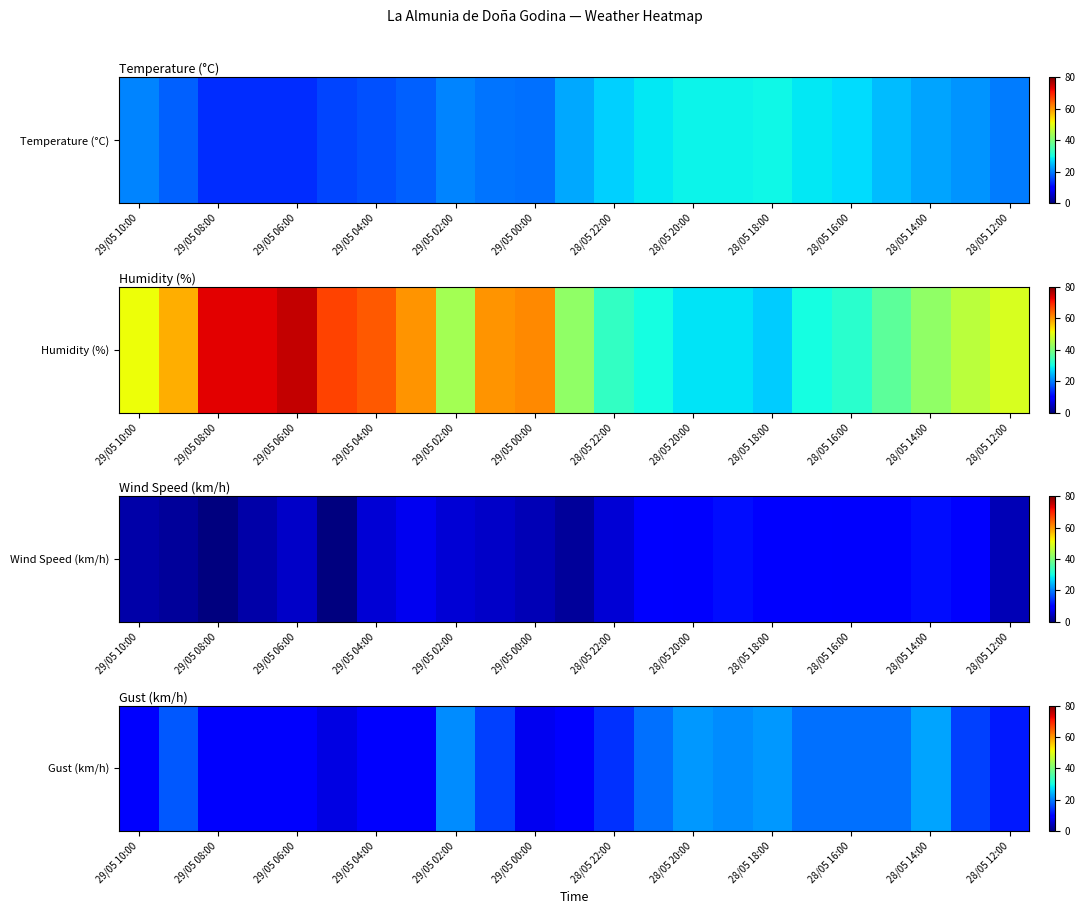

Is it true that the value at 28/05 16:00 is 25?

False